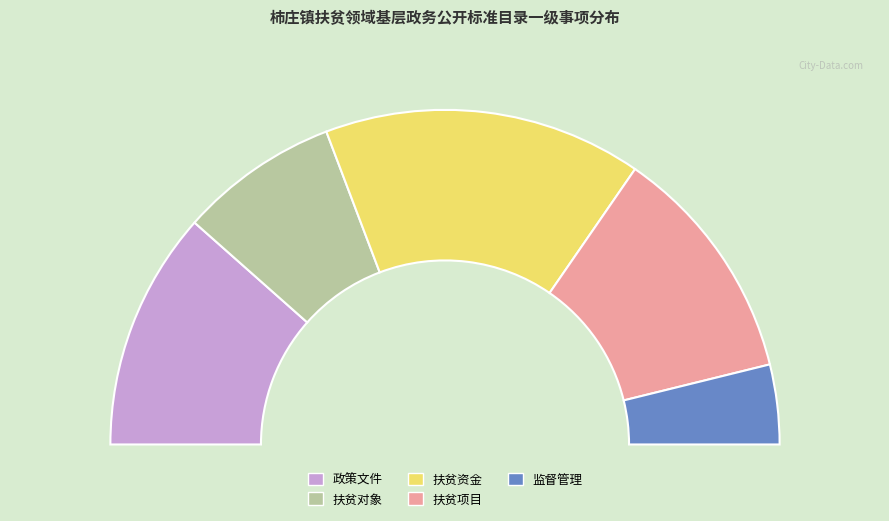

What percentage is the 扶贫资金 slice, to the nearest percent?

31%